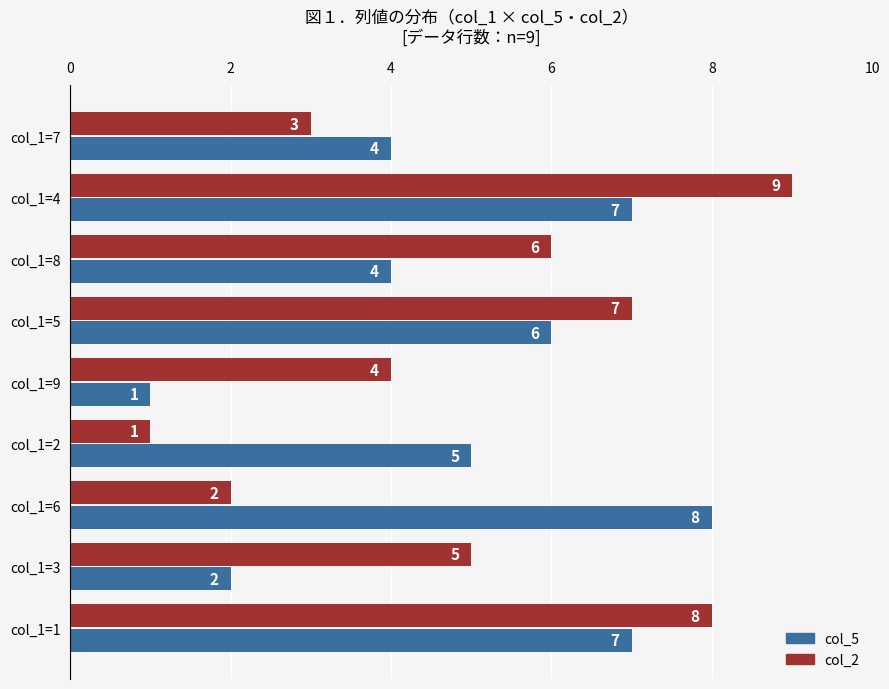

What is the difference between the highest and lowest values at col_1=9?

3